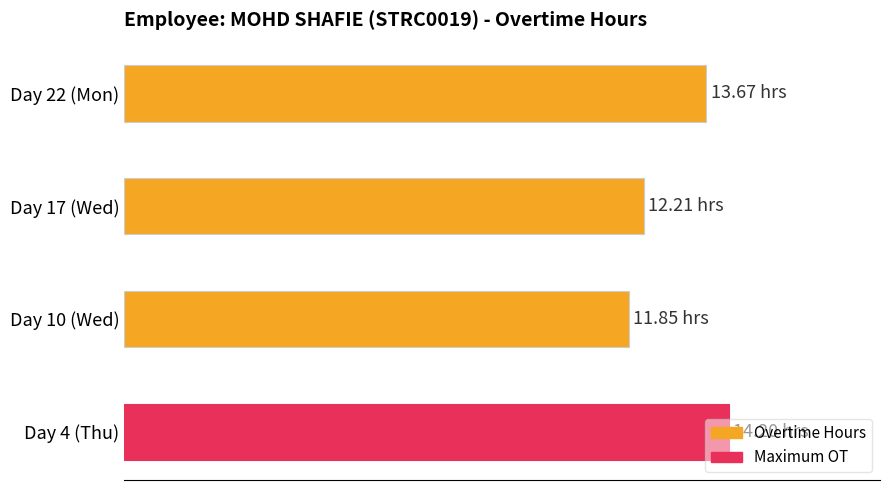

What is the smallest value displayed?

11.8